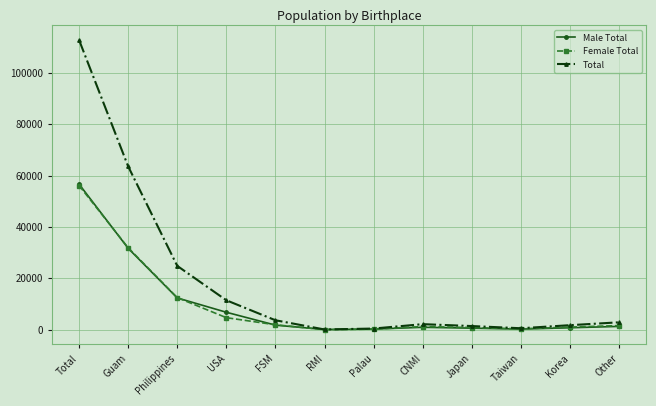

Which category has the highest value in the Female Total series?

Total